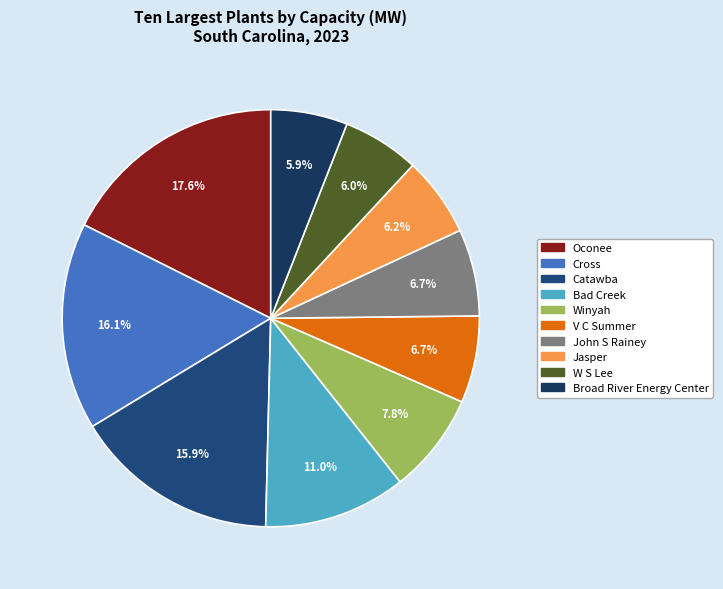

Is there a majority slice in this chart?

No